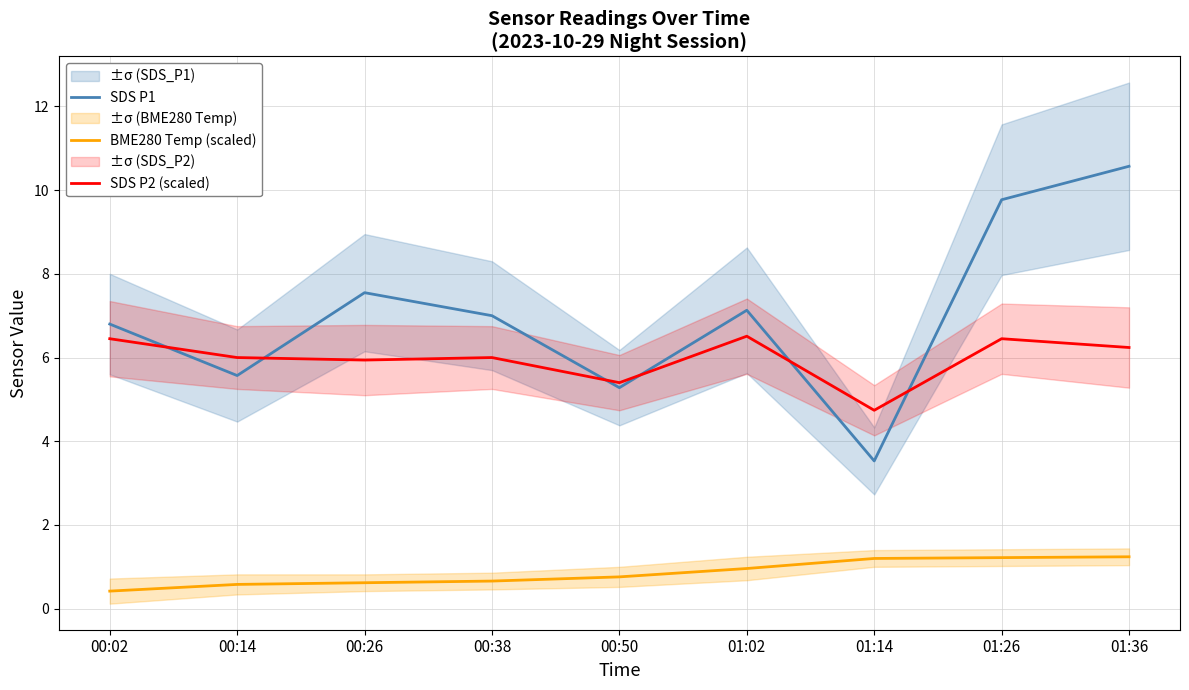

The value of BME280 Temp (scaled) at 01:02 is 1.7. True or false?

False